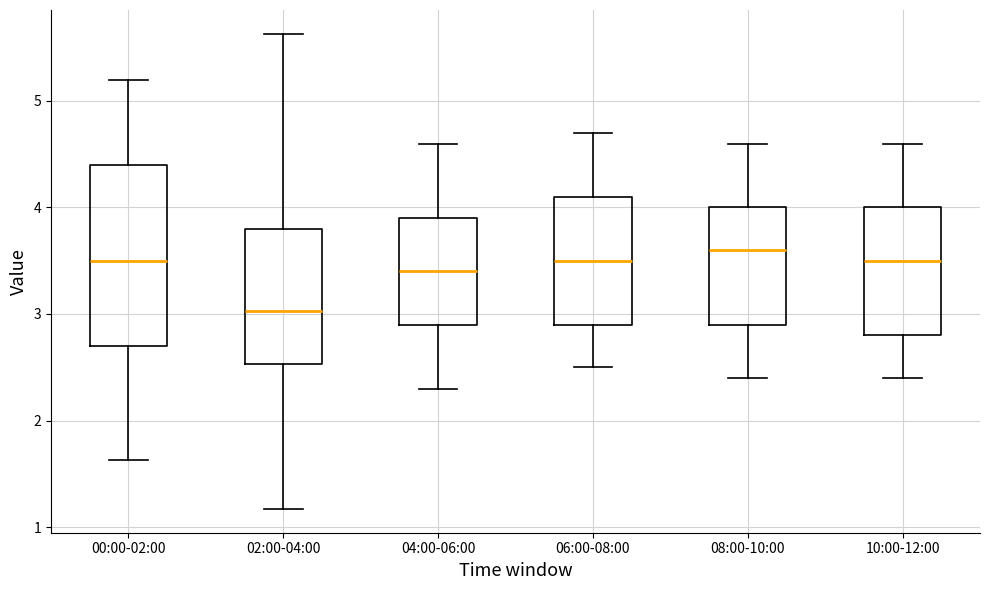

Where is the lower edge of the box for 06:00-08:00 on the y-axis? The values are not printed on the chart, so give them approximately, as read against the axis.

2.9